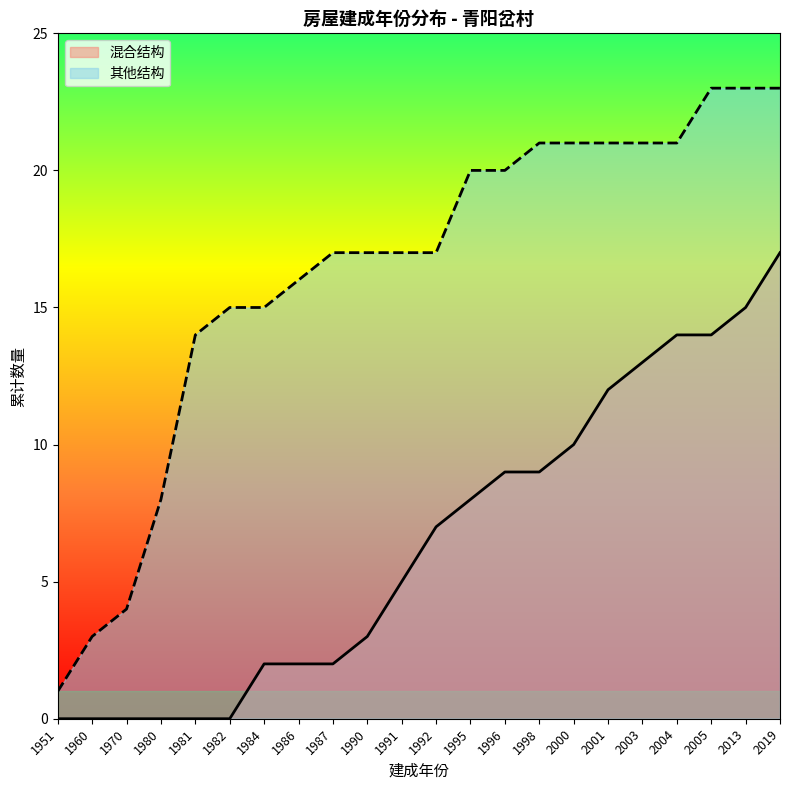

At which category is the sum across all series the highest?

2019